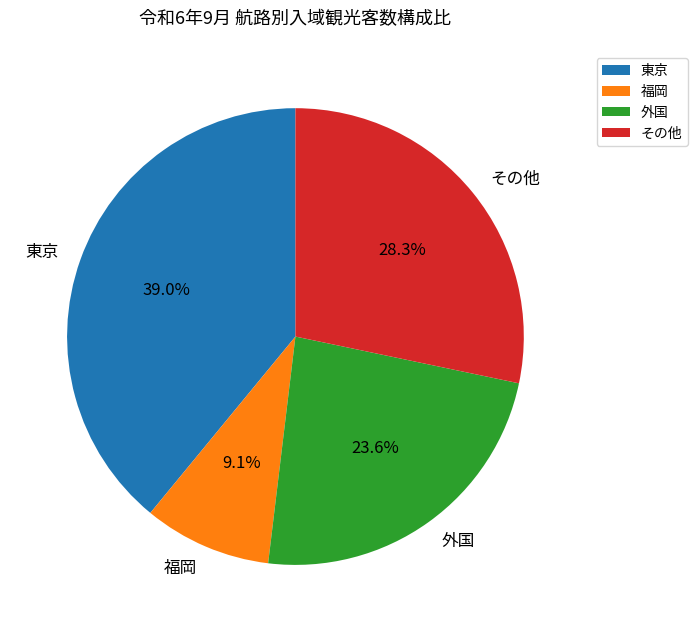

Rank the categories by value from lowest to highest.

福岡, 外国, その他, 東京